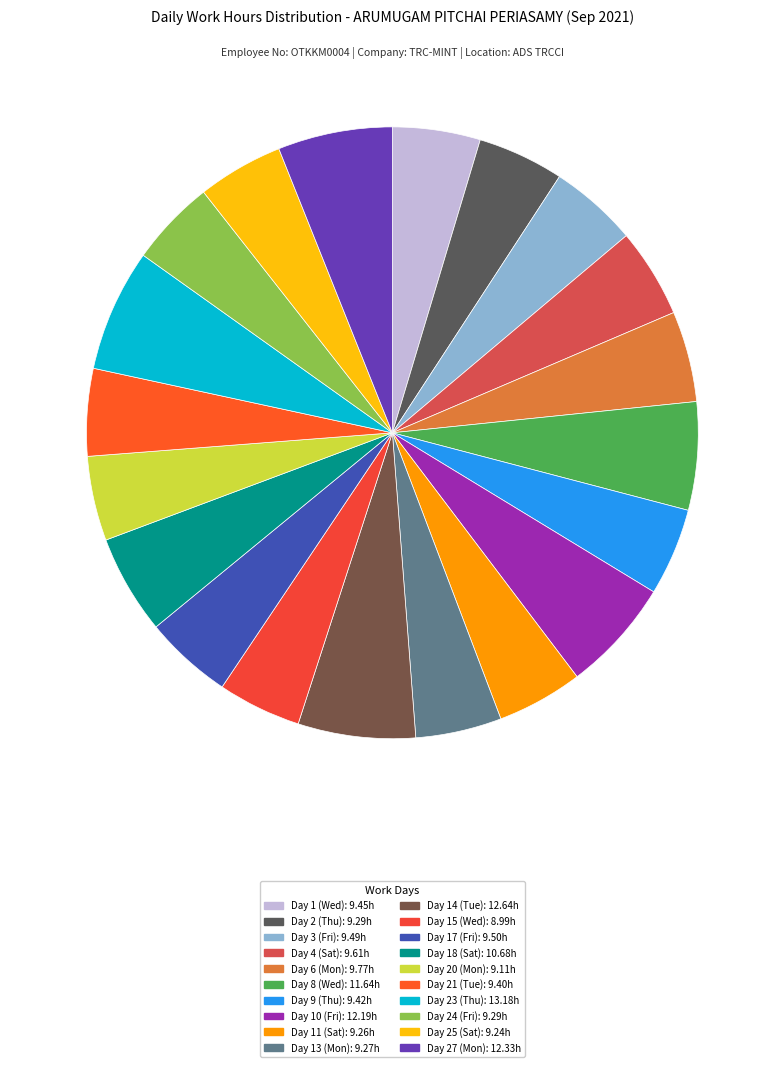

Which slice is the largest?

Day 23 (Thu)